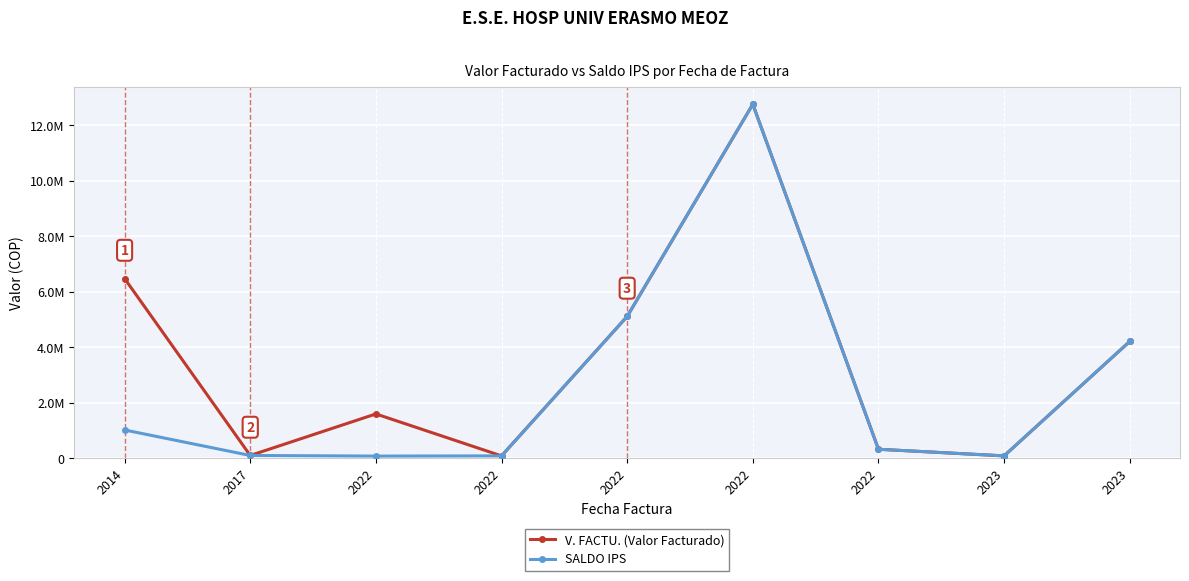

Does the chart have visible grid lines?

Yes